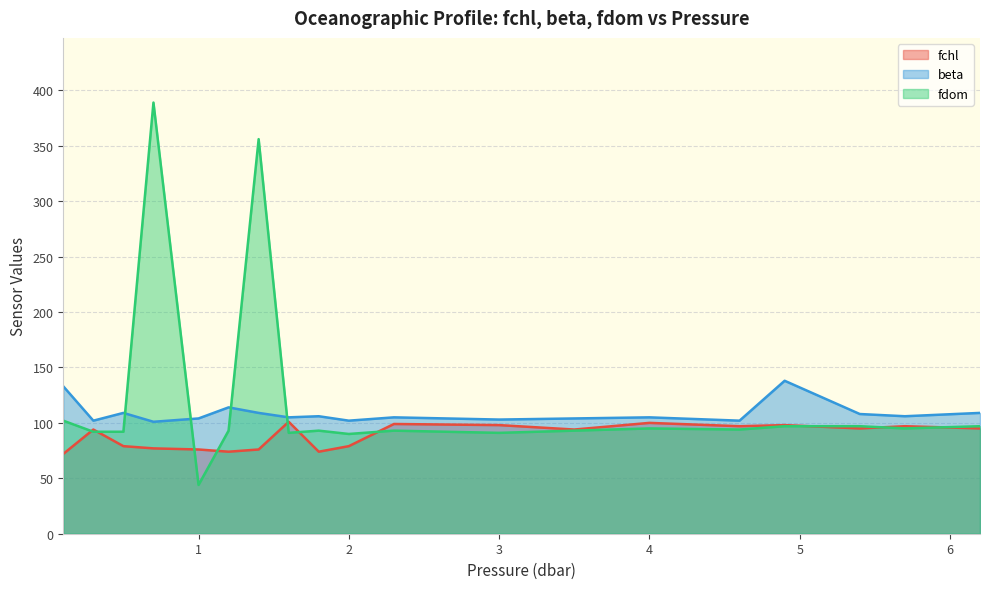

True or false: fdom has more than 0 points higher than both neighbors.

True